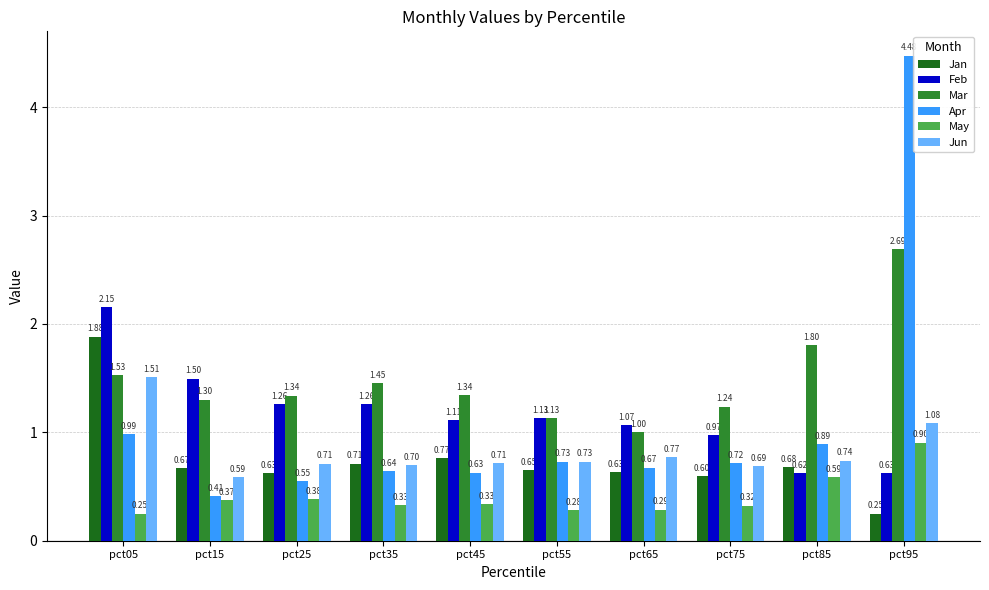

The value of Mar at pct05 is 0.8. True or false?

False